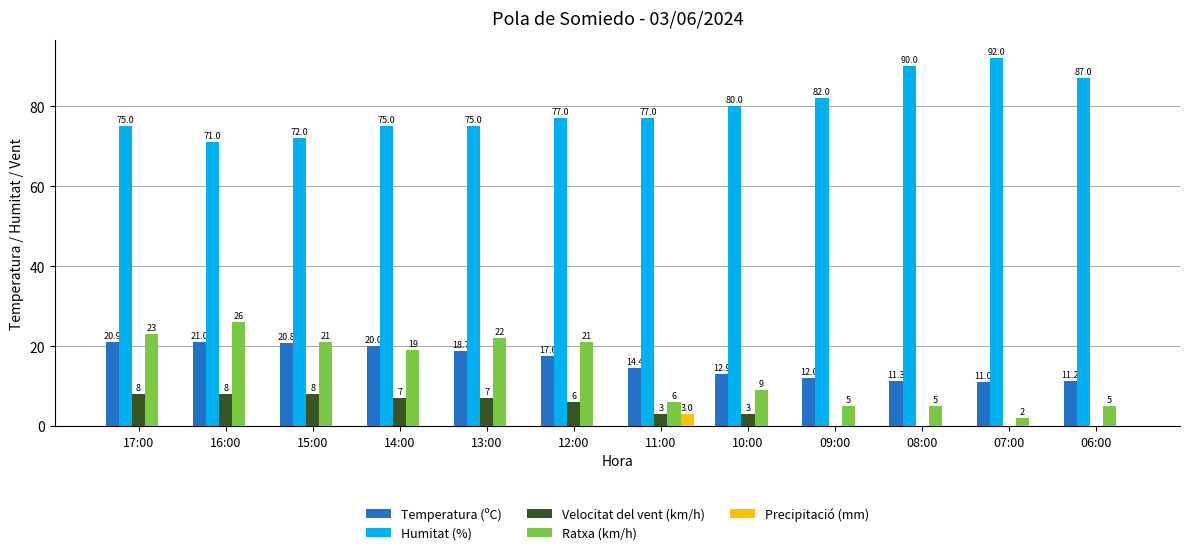

What are all the series names shown in the legend?

Temperatura (ºC), Humitat (%), Velocitat del vent (km/h), Ratxa (km/h), Precipitació (mm)